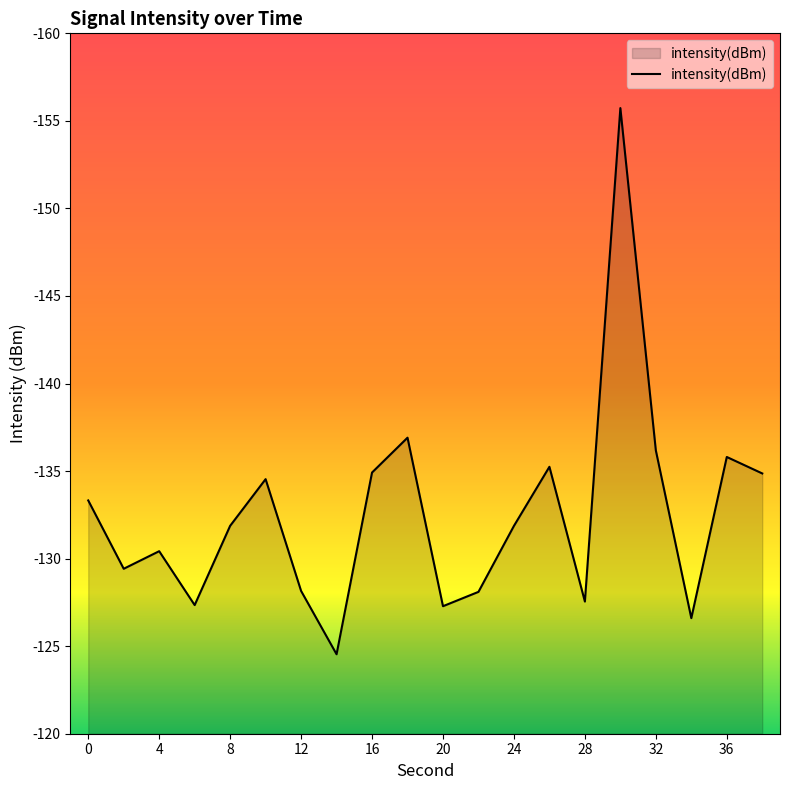

What is the smallest value displayed?

-155.7